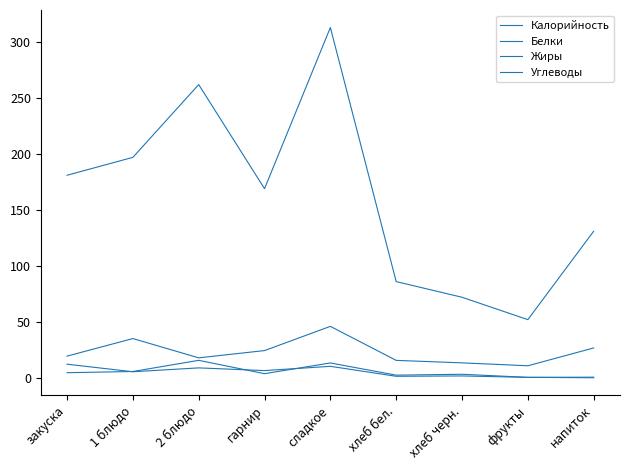

What is the total value across all series at 1 блюдо?

243.2